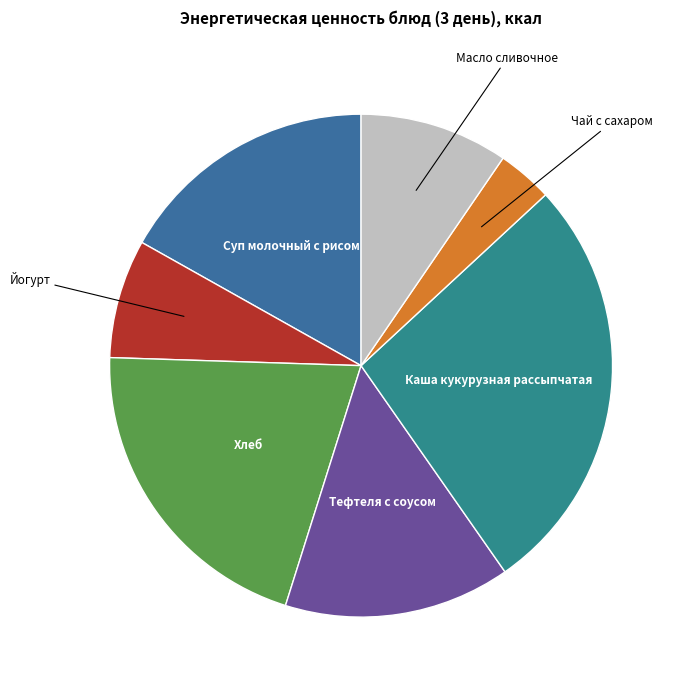

Is there any slice that represents more than half of the pie?

No